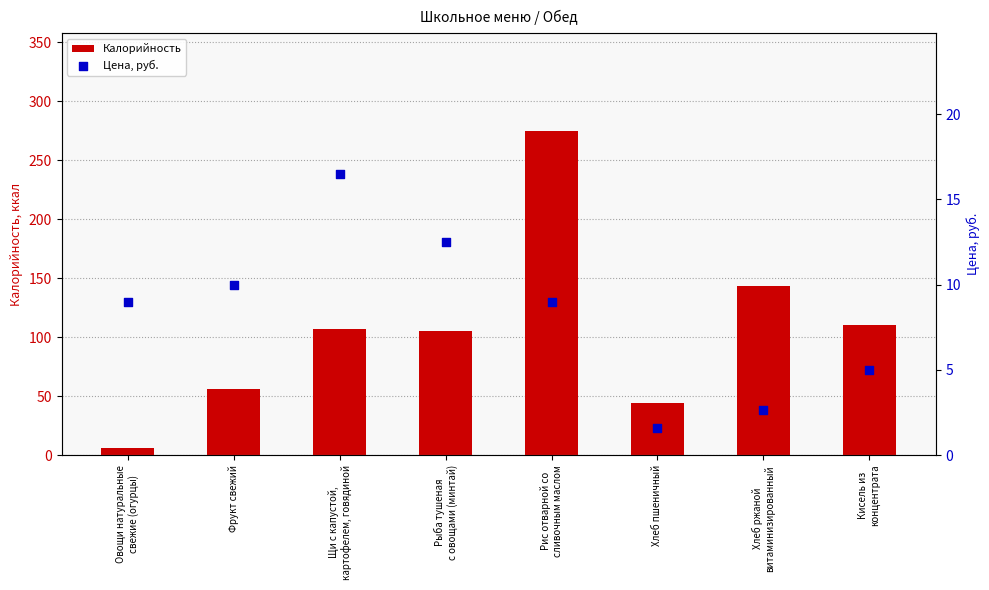

Which series reaches the maximum Y coordinate?

Калорийность